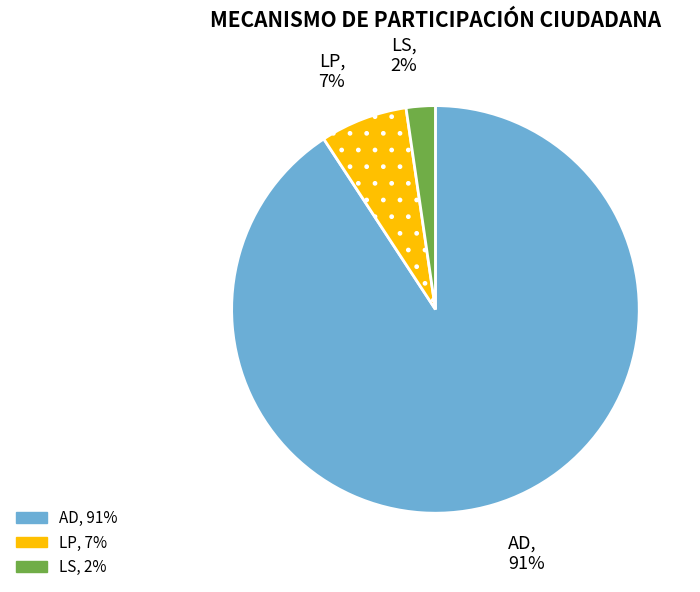

Combined, do AD and LP account for over 50%?

Yes